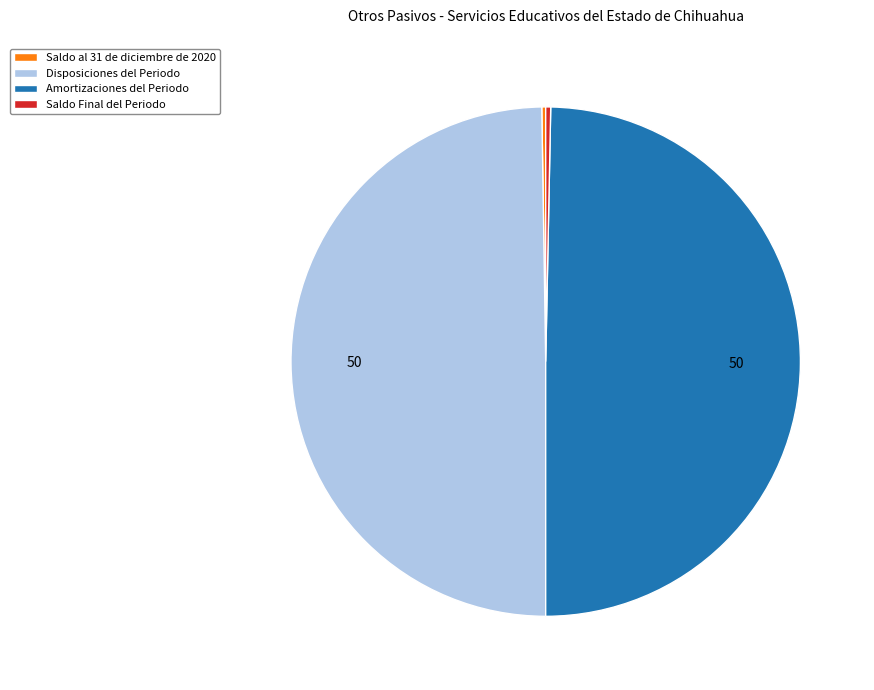

Is it true that Amortizaciones del Periodo is 43% of the pie?

False